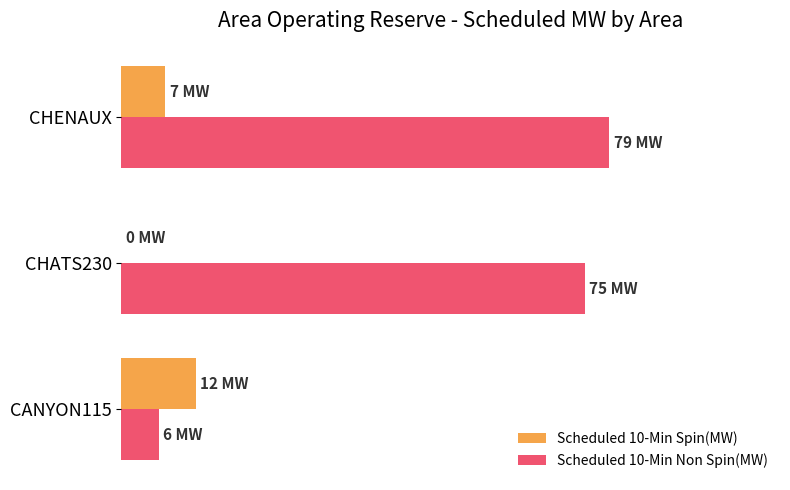

What are all the series names shown in the legend?

Scheduled 10-Min Spin(MW), Scheduled 10-Min Non Spin(MW)